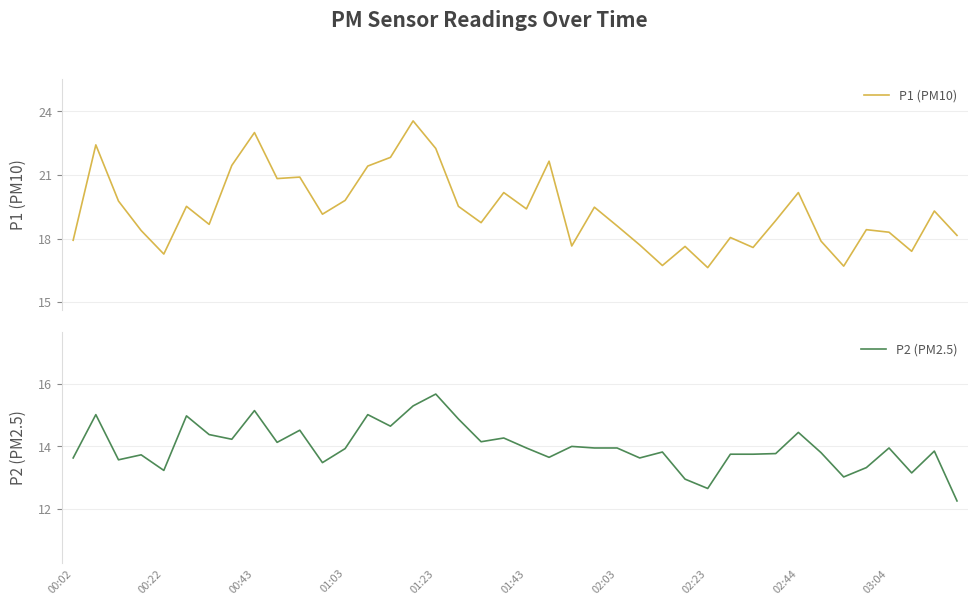

What are all the series names shown in the legend?

P1 (PM10), P2 (PM2.5)